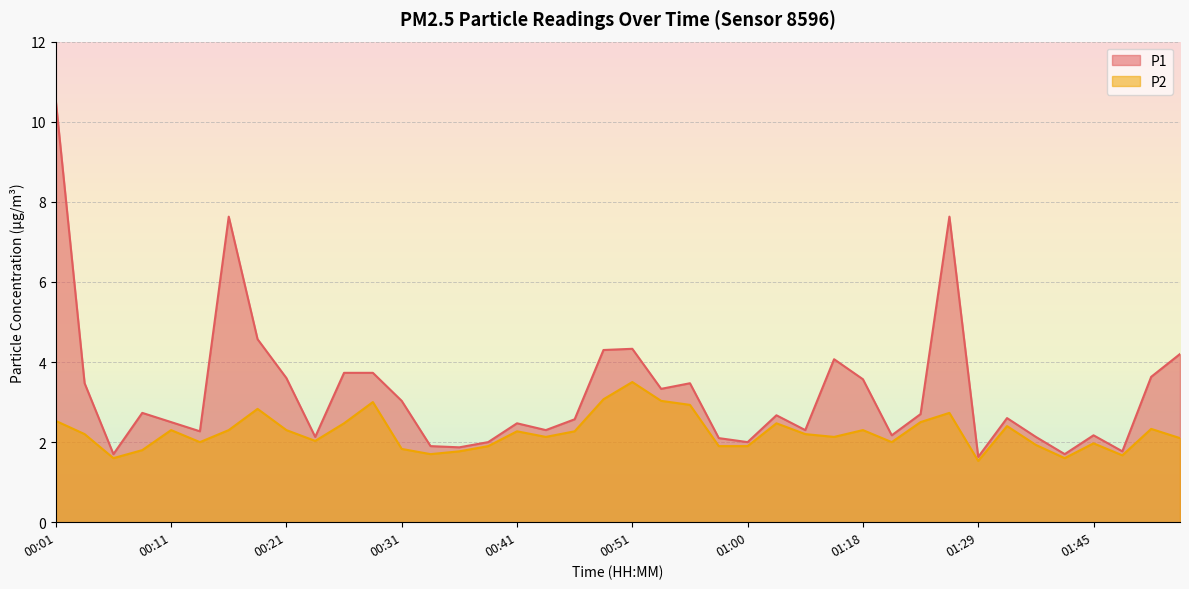

What is the approximate value of P2 at 01:43?

1.6